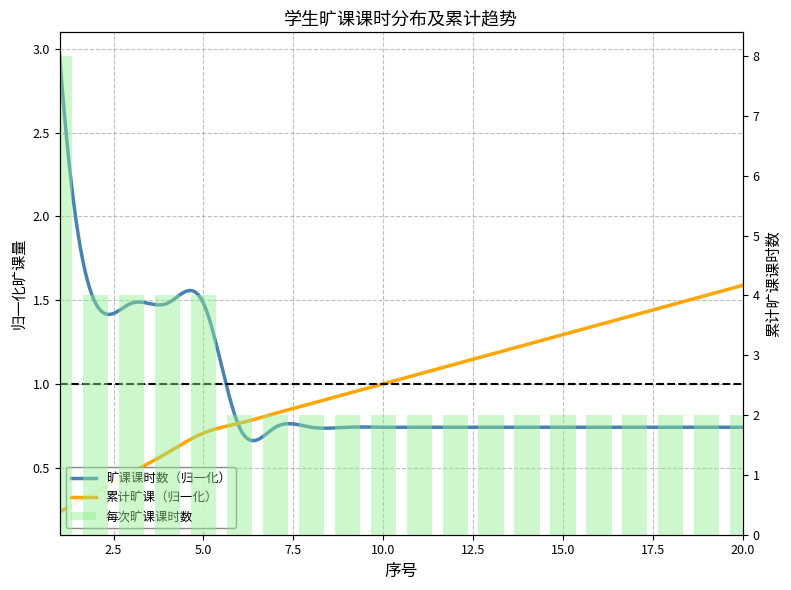

Is it true that the value at 9 is 1?

False